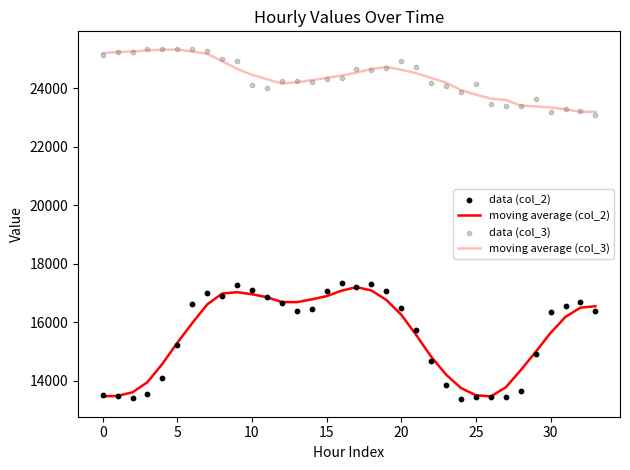

At how many categories does at least one series exceed 25046?

8